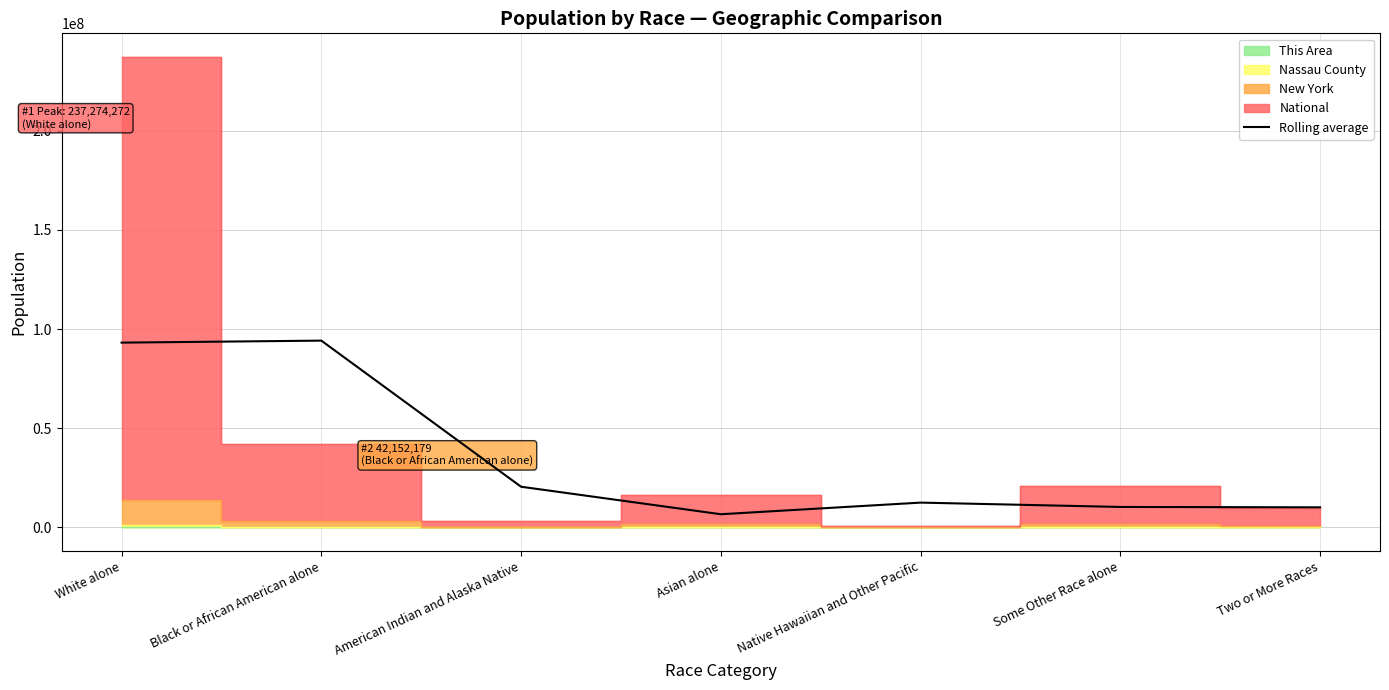

What is the label of the 2nd point from the left?

Black or African American alone